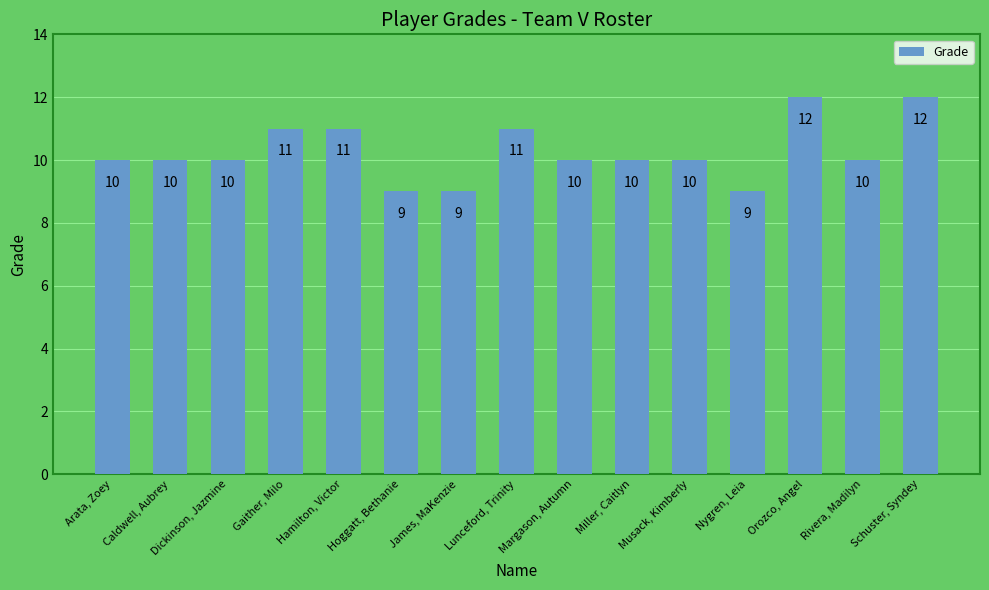

What is the maximum value shown in the chart?

12